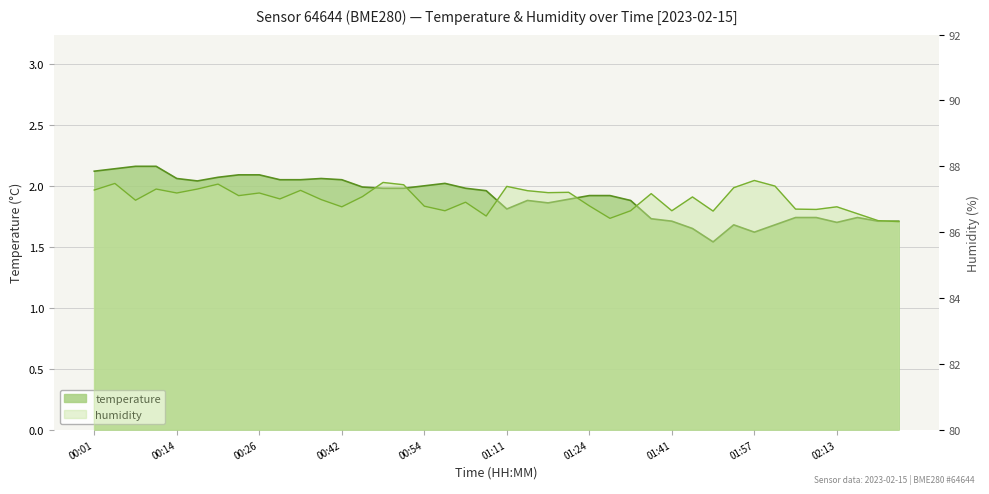

List the labels in order of value, largest first.

00:07, 00:11, 00:04, 00:01, 00:23, 00:26, 00:20, 00:14, 00:39, 00:33, 00:36, 00:42, 00:17, 00:57, 00:54, 00:45, 00:48, 00:51, 01:01, 01:04, 01:24, 01:28, 01:21, 01:14, 01:31, 01:18, 01:11, 02:07, 02:10, 02:17, 01:38, 01:41, 02:34, 02:38, 02:13, 01:54, 02:00, 01:44, 01:57, 01:51